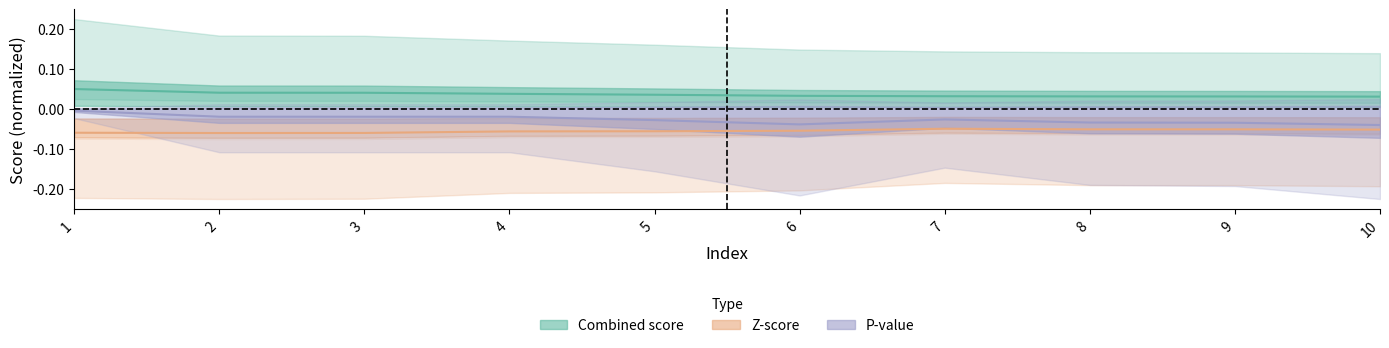

Does the chart display data point markers on the line(s)?

No